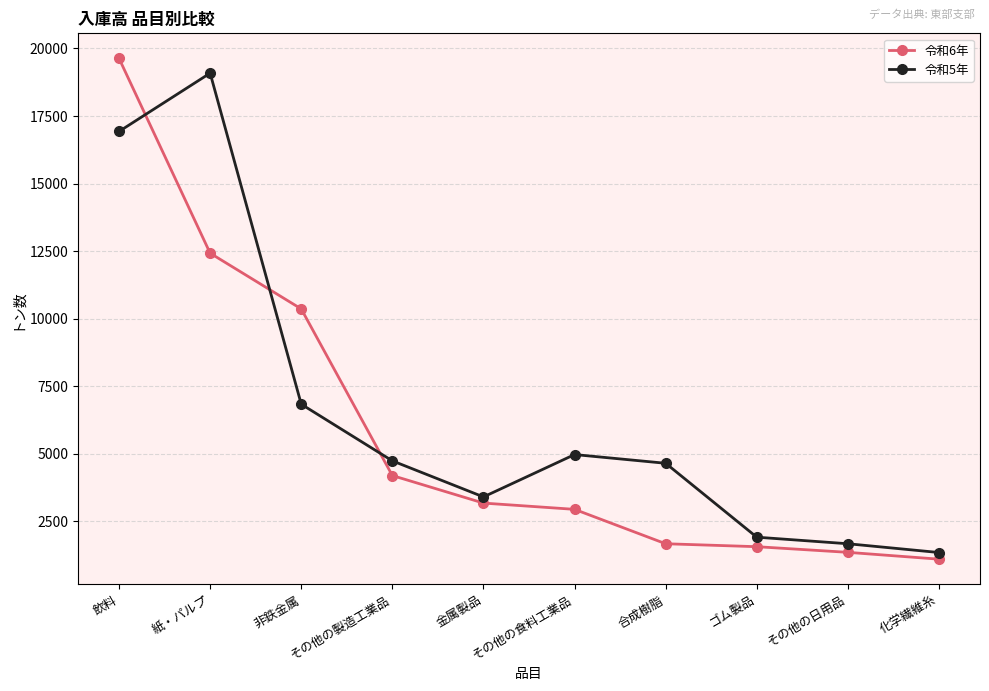

Reading left to right, extract all data points from this chart.

令和6年: 19634	12424	10361	4194	3175	2943	1670	1561	1352	1099
令和5年: 16929	19088	6835	4738	3403	4971	4648	1913	1670	1345